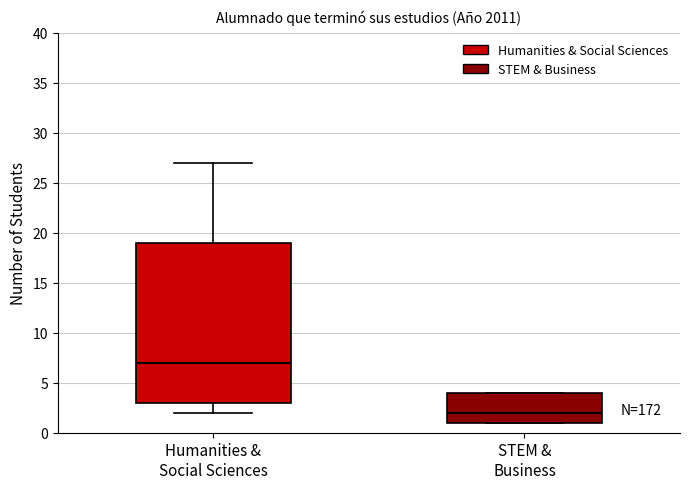

Reading left to right, transcribe this box plot: for each box, give where its median line is, the range the box spans, and where its two whiskers end, as read against the y-axis. The values are not printed on the chart, so give them approximately, as read against the axis.

Humanities & Social Sciences: median 7, box 3 to 19, whiskers 2 to 27
STEM & Business: median 2, box 1 to 4, whiskers 1 to 4